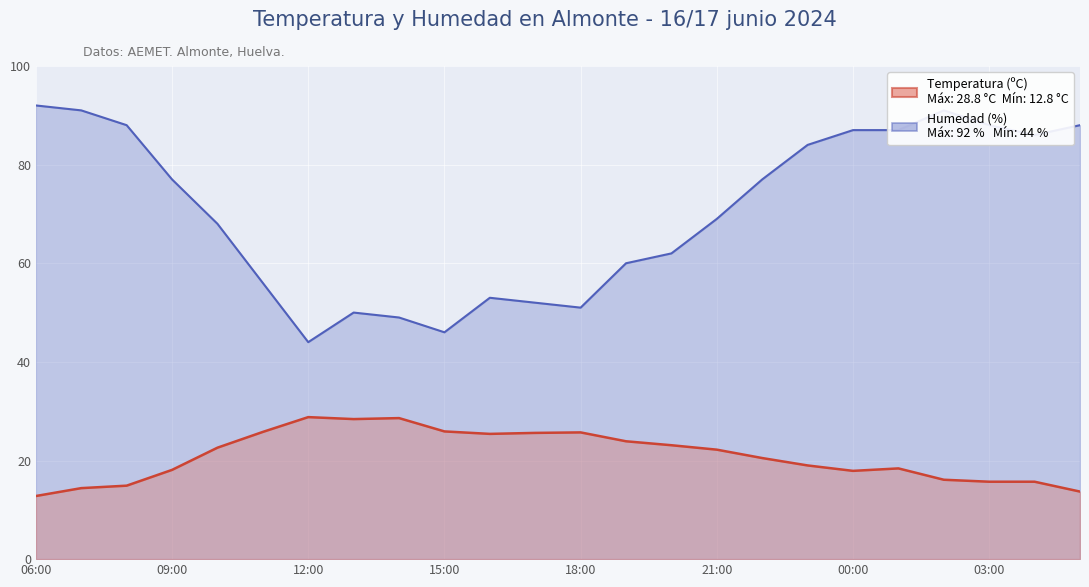

Is it true that Humedad (%) equals 51.0 at 18:00?

True